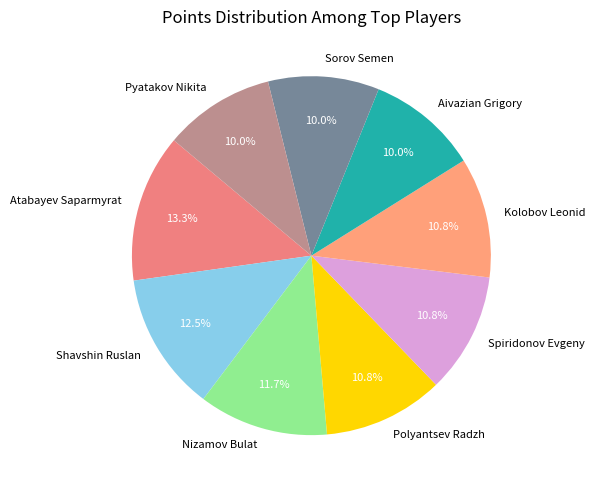

Does Nizamov Bulat represent more than half of the total?

No